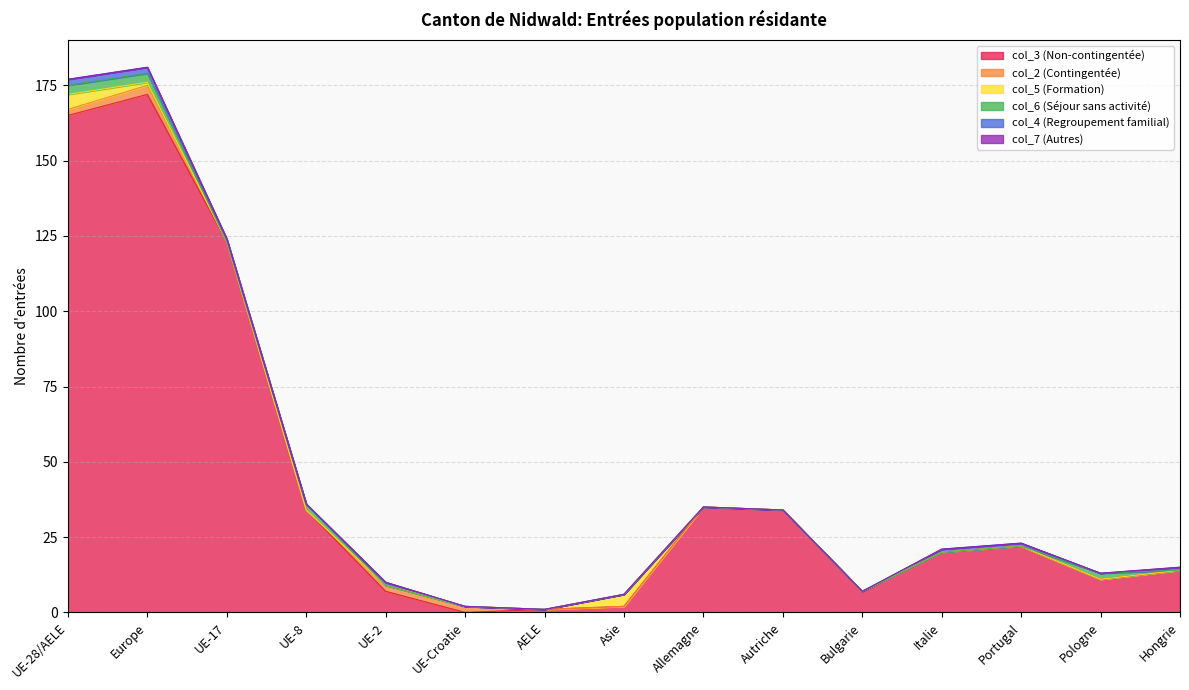

Where do col_6 (Séjour sans activité) and col_5 (Formation) first cross each other?

UE-28/AELE and Europe